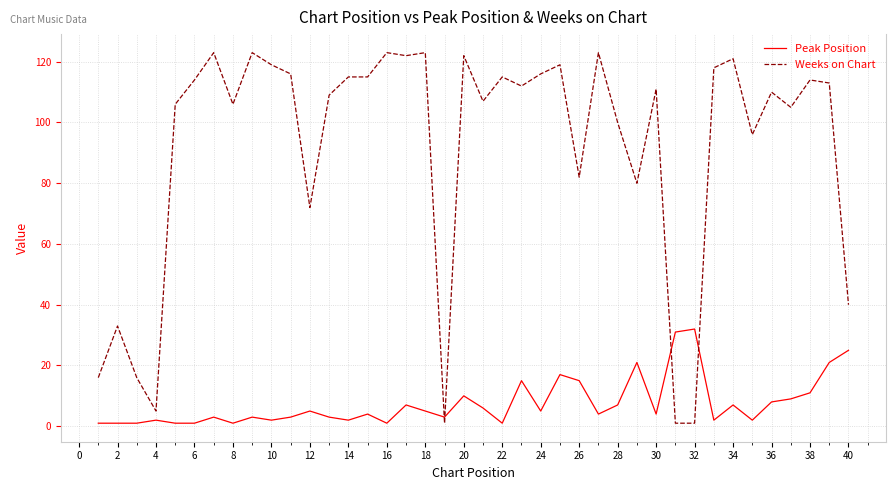

What is the difference between the maximum and minimum values in the Weeks on Chart series?

122